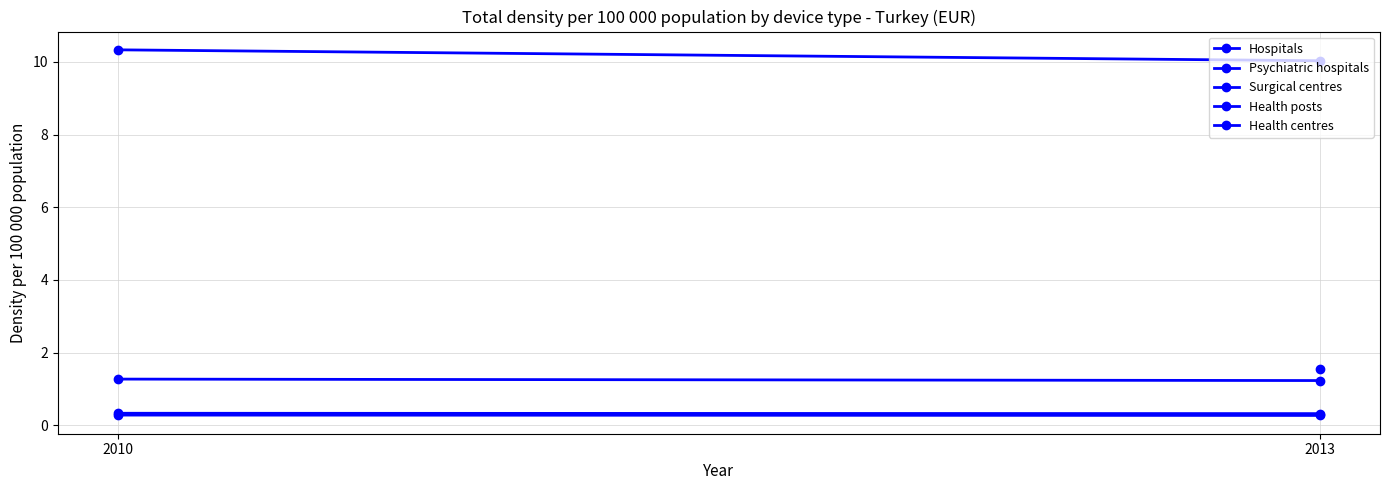

How many lines are shown in the chart?

4